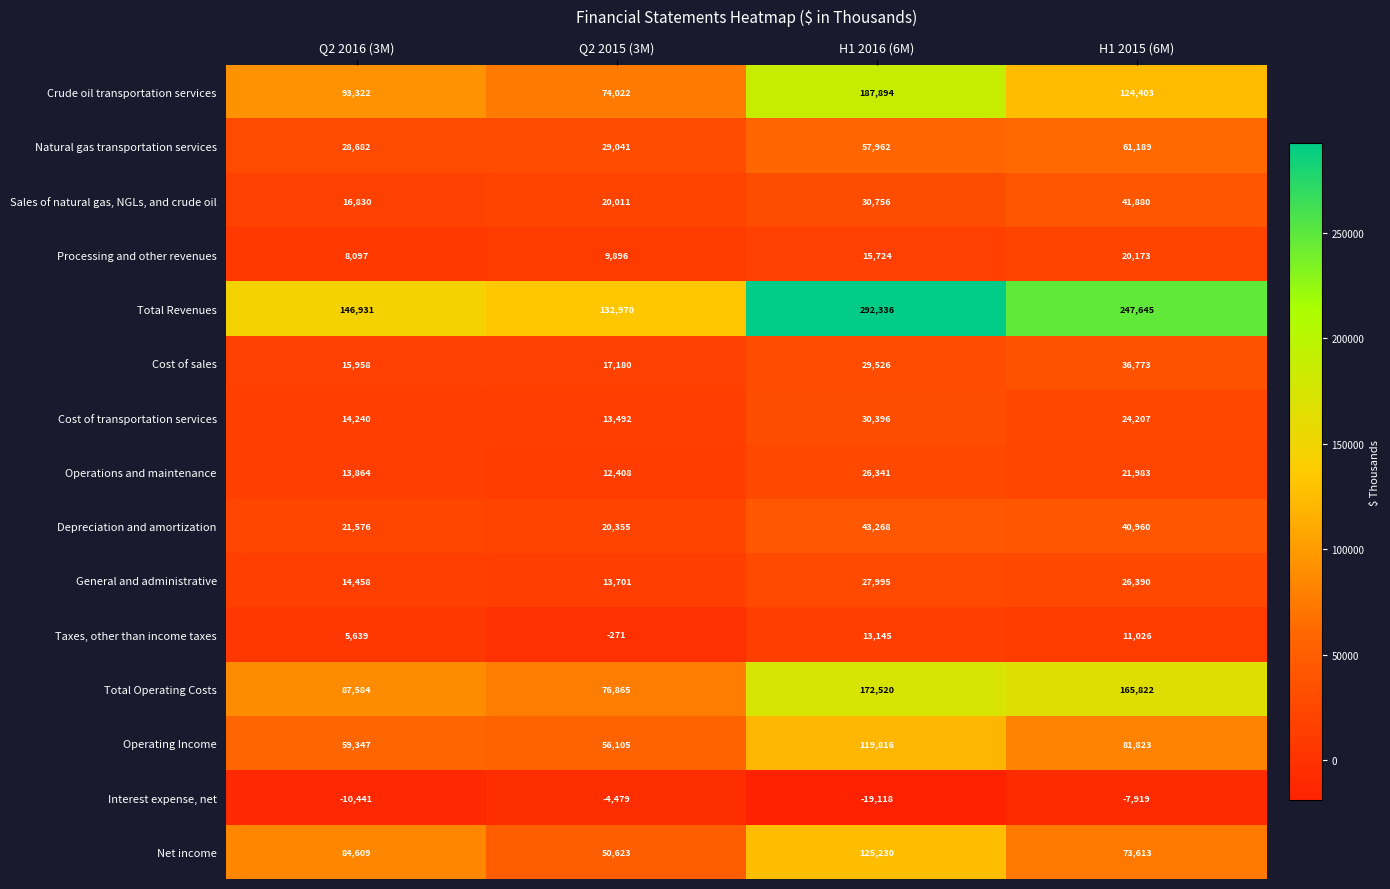

What is the difference between the highest and lowest values at H1 2015 (6M)?

255564